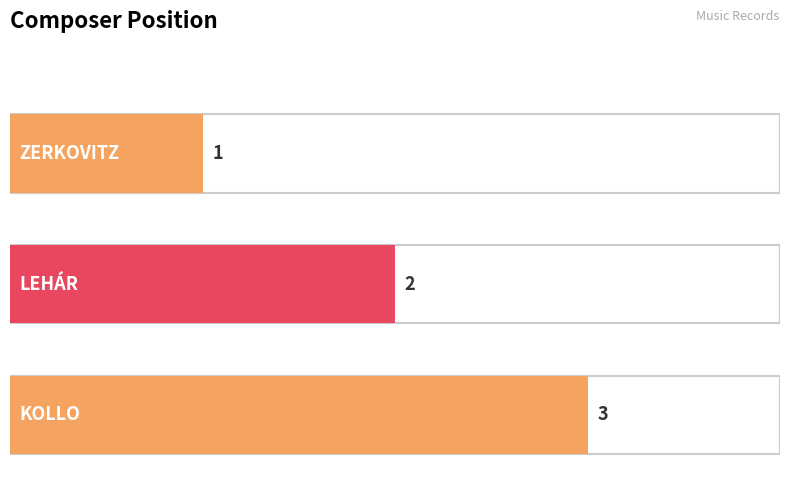

Reading left to right, list all the values displayed in this chart.

1	2	3